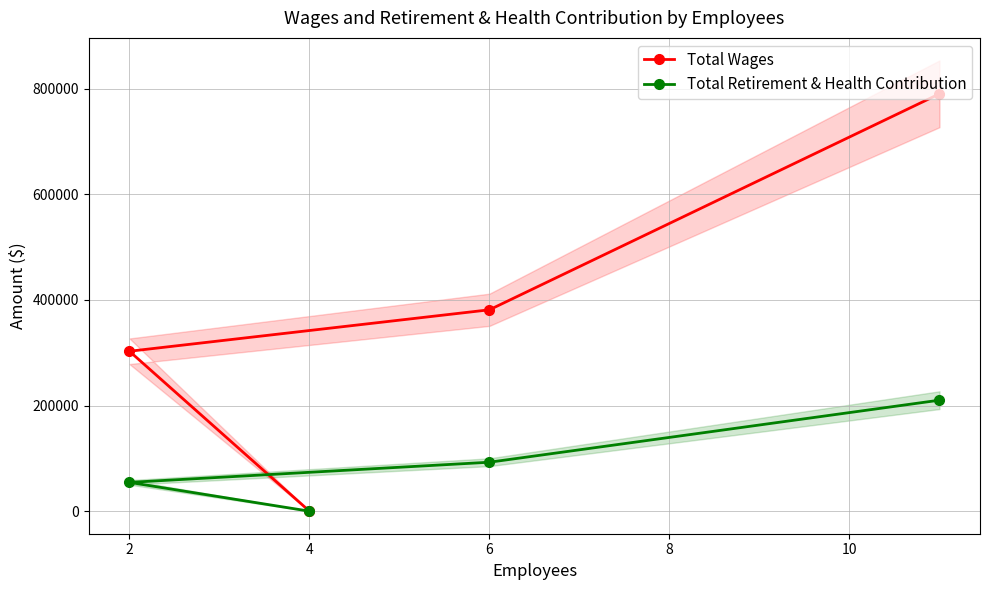

The value of Total Wages at 6 is 102772. True or false?

False